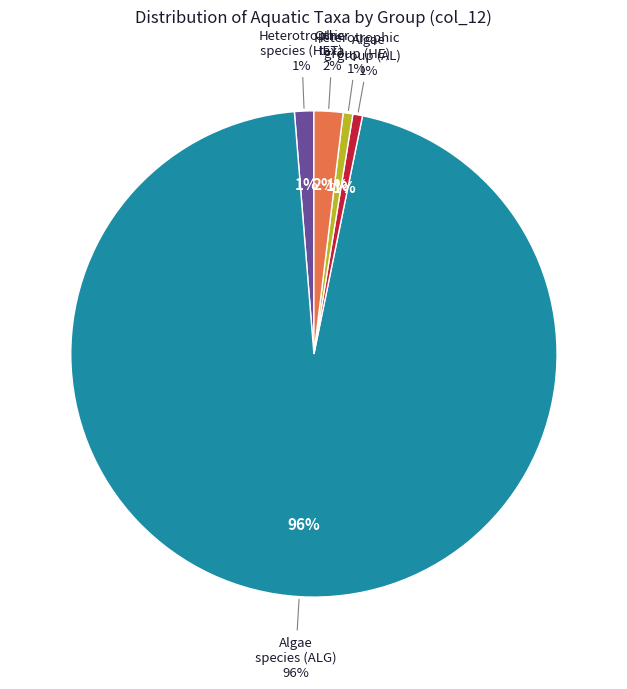

Is it true that AL is 11% of the pie?

False